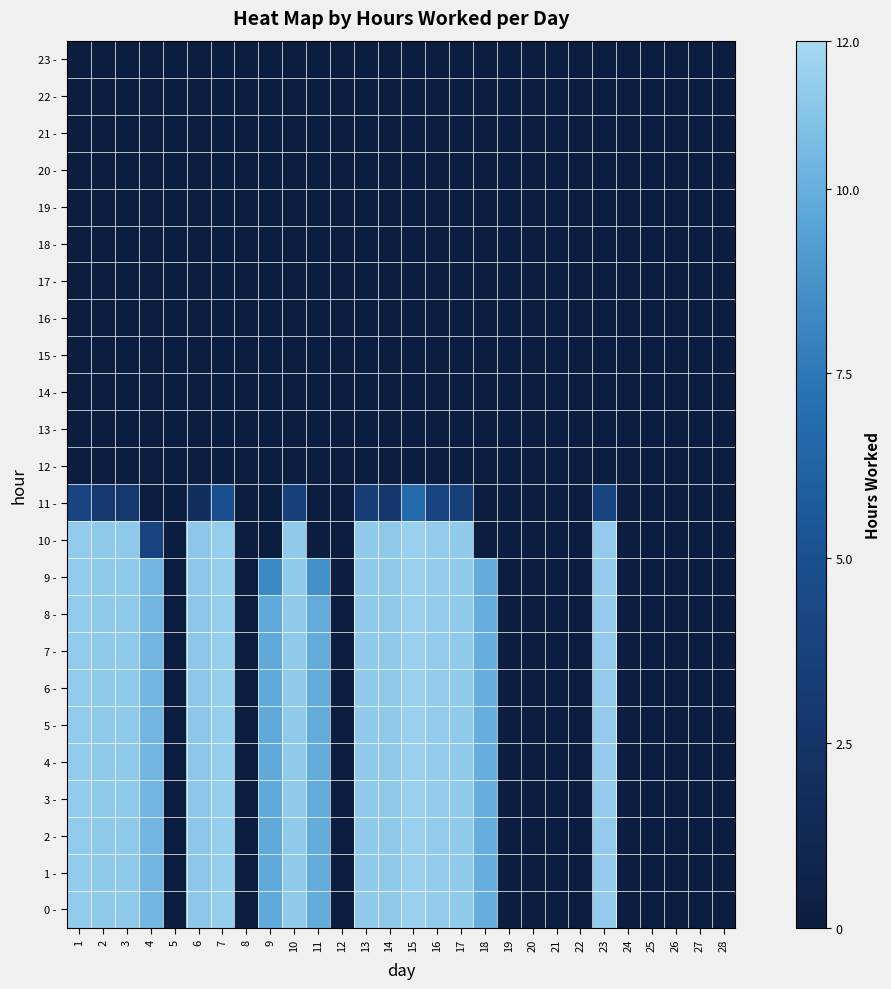

Reading left to right, what are all the values shown in this chart?

0 -: 1=11.4	2=11.3	3=11.3	4=10.4	5=0.0	6=11.2	7=11.4	8=0.0	9=9.8	10=11.3	11=9.9	12=0.0	13=11.3	14=11.2	15=11.6	16=11.4	17=11.3	18=10.0	19=0.0	20=0.0	21=0.0	22=0.0	23=11.3	24=0.0	25=0.0	26=0.0	27=0.0	28=0.0
1 -: 1=11.4	2=11.3	3=11.3	4=10.4	5=0.0	6=11.2	7=11.4	8=0.0	9=9.8	10=11.3	11=9.9	12=0.0	13=11.3	14=11.2	15=11.6	16=11.4	17=11.3	18=10.0	19=0.0	20=0.0	21=0.0	22=0.0	23=11.3	24=0.0	25=0.0	26=0.0	27=0.0	28=0.0
2 -: 1=11.4	2=11.3	3=11.3	4=10.4	5=0.0	6=11.2	7=11.4	8=0.0	9=9.8	10=11.3	11=9.9	12=0.0	13=11.3	14=11.2	15=11.6	16=11.4	17=11.3	18=10.0	19=0.0	20=0.0	21=0.0	22=0.0	23=11.3	24=0.0	25=0.0	26=0.0	27=0.0	28=0.0
3 -: 1=11.4	2=11.3	3=11.3	4=10.4	5=0.0	6=11.2	7=11.4	8=0.0	9=9.8	10=11.3	11=9.9	12=0.0	13=11.3	14=11.2	15=11.6	16=11.4	17=11.3	18=10.0	19=0.0	20=0.0	21=0.0	22=0.0	23=11.3	24=0.0	25=0.0	26=0.0	27=0.0	28=0.0
4 -: 1=11.4	2=11.3	3=11.3	4=10.4	5=0.0	6=11.2	7=11.4	8=0.0	9=9.8	10=11.3	11=9.9	12=0.0	13=11.3	14=11.2	15=11.6	16=11.4	17=11.3	18=10.0	19=0.0	20=0.0	21=0.0	22=0.0	23=11.3	24=0.0	25=0.0	26=0.0	27=0.0	28=0.0
5 -: 1=11.4	2=11.3	3=11.3	4=10.4	5=0.0	6=11.2	7=11.4	8=0.0	9=9.8	10=11.3	11=9.9	12=0.0	13=11.3	14=11.2	15=11.6	16=11.4	17=11.3	18=10.0	19=0.0	20=0.0	21=0.0	22=0.0	23=11.3	24=0.0	25=0.0	26=0.0	27=0.0	28=0.0
6 -: 1=11.4	2=11.3	3=11.3	4=10.4	5=0.0	6=11.2	7=11.4	8=0.0	9=9.8	10=11.3	11=9.9	12=0.0	13=11.3	14=11.2	15=11.6	16=11.4	17=11.3	18=10.0	19=0.0	20=0.0	21=0.0	22=0.0	23=11.3	24=0.0	25=0.0	26=0.0	27=0.0	28=0.0
7 -: 1=11.4	2=11.3	3=11.3	4=10.4	5=0.0	6=11.2	7=11.4	8=0.0	9=9.8	10=11.3	11=9.9	12=0.0	13=11.3	14=11.2	15=11.6	16=11.4	17=11.3	18=10.0	19=0.0	20=0.0	21=0.0	22=0.0	23=11.3	24=0.0	25=0.0	26=0.0	27=0.0	28=0.0
8 -: 1=11.4	2=11.3	3=11.3	4=10.4	5=0.0	6=11.2	7=11.4	8=0.0	9=9.8	10=11.3	11=9.9	12=0.0	13=11.3	14=11.2	15=11.6	16=11.4	17=11.3	18=10.0	19=0.0	20=0.0	21=0.0	22=0.0	23=11.3	24=0.0	25=0.0	26=0.0	27=0.0	28=0.0
9 -: 1=11.4	2=11.3	3=11.3	4=10.4	5=0.0	6=11.2	7=11.4	8=0.0	9=8.3	10=11.3	11=8.6	12=0.0	13=11.3	14=11.2	15=11.6	16=11.4	17=11.3	18=9.9	19=0.0	20=0.0	21=0.0	22=0.0	23=11.3	24=0.0	25=0.0	26=0.0	27=0.0	28=0.0
10 -: 1=11.4	2=11.3	3=11.3	4=4.1	5=0.0	6=11.2	7=11.4	8=0.0	9=0.0	10=11.3	11=0.0	12=0.0	13=11.3	14=11.2	15=11.6	16=11.4	17=11.3	18=0.0	19=0.0	20=0.0	21=0.0	22=0.0	23=11.3	24=0.0	25=0.0	26=0.0	27=0.0	28=0.0
11 -: 1=4.1	2=3.0	3=2.9	4=0.0	5=0.0	6=1.9	7=5.0	8=0.0	9=0.0	10=3.6	11=0.0	12=0.0	13=3.4	14=2.8	15=6.7	16=4.1	17=3.6	18=0.0	19=0.0	20=0.0	21=0.0	22=0.0	23=4.0	24=0.0	25=0.0	26=0.0	27=0.0	28=0.0
12 -: 1=0.0	2=0.0	3=0.0	4=0.0	5=0.0	6=0.0	7=0.0	8=0.0	9=0.0	10=0.0	11=0.0	12=0.0	13=0.0	14=0.0	15=0.0	16=0.0	17=0.0	18=0.0	19=0.0	20=0.0	21=0.0	22=0.0	23=0.0	24=0.0	25=0.0	26=0.0	27=0.0	28=0.0
13 -: 1=0.0	2=0.0	3=0.0	4=0.0	5=0.0	6=0.0	7=0.0	8=0.0	9=0.0	10=0.0	11=0.0	12=0.0	13=0.0	14=0.0	15=0.0	16=0.0	17=0.0	18=0.0	19=0.0	20=0.0	21=0.0	22=0.0	23=0.0	24=0.0	25=0.0	26=0.0	27=0.0	28=0.0
14 -: 1=0.0	2=0.0	3=0.0	4=0.0	5=0.0	6=0.0	7=0.0	8=0.0	9=0.0	10=0.0	11=0.0	12=0.0	13=0.0	14=0.0	15=0.0	16=0.0	17=0.0	18=0.0	19=0.0	20=0.0	21=0.0	22=0.0	23=0.0	24=0.0	25=0.0	26=0.0	27=0.0	28=0.0
15 -: 1=0.0	2=0.0	3=0.0	4=0.0	5=0.0	6=0.0	7=0.0	8=0.0	9=0.0	10=0.0	11=0.0	12=0.0	13=0.0	14=0.0	15=0.0	16=0.0	17=0.0	18=0.0	19=0.0	20=0.0	21=0.0	22=0.0	23=0.0	24=0.0	25=0.0	26=0.0	27=0.0	28=0.0
16 -: 1=0.0	2=0.0	3=0.0	4=0.0	5=0.0	6=0.0	7=0.0	8=0.0	9=0.0	10=0.0	11=0.0	12=0.0	13=0.0	14=0.0	15=0.0	16=0.0	17=0.0	18=0.0	19=0.0	20=0.0	21=0.0	22=0.0	23=0.0	24=0.0	25=0.0	26=0.0	27=0.0	28=0.0
17 -: 1=0.0	2=0.0	3=0.0	4=0.0	5=0.0	6=0.0	7=0.0	8=0.0	9=0.0	10=0.0	11=0.0	12=0.0	13=0.0	14=0.0	15=0.0	16=0.0	17=0.0	18=0.0	19=0.0	20=0.0	21=0.0	22=0.0	23=0.0	24=0.0	25=0.0	26=0.0	27=0.0	28=0.0
18 -: 1=0.0	2=0.0	3=0.0	4=0.0	5=0.0	6=0.0	7=0.0	8=0.0	9=0.0	10=0.0	11=0.0	12=0.0	13=0.0	14=0.0	15=0.0	16=0.0	17=0.0	18=0.0	19=0.0	20=0.0	21=0.0	22=0.0	23=0.0	24=0.0	25=0.0	26=0.0	27=0.0	28=0.0
19 -: 1=0.0	2=0.0	3=0.0	4=0.0	5=0.0	6=0.0	7=0.0	8=0.0	9=0.0	10=0.0	11=0.0	12=0.0	13=0.0	14=0.0	15=0.0	16=0.0	17=0.0	18=0.0	19=0.0	20=0.0	21=0.0	22=0.0	23=0.0	24=0.0	25=0.0	26=0.0	27=0.0	28=0.0
20 -: 1=0.0	2=0.0	3=0.0	4=0.0	5=0.0	6=0.0	7=0.0	8=0.0	9=0.0	10=0.0	11=0.0	12=0.0	13=0.0	14=0.0	15=0.0	16=0.0	17=0.0	18=0.0	19=0.0	20=0.0	21=0.0	22=0.0	23=0.0	24=0.0	25=0.0	26=0.0	27=0.0	28=0.0
21 -: 1=0.0	2=0.0	3=0.0	4=0.0	5=0.0	6=0.0	7=0.0	8=0.0	9=0.0	10=0.0	11=0.0	12=0.0	13=0.0	14=0.0	15=0.0	16=0.0	17=0.0	18=0.0	19=0.0	20=0.0	21=0.0	22=0.0	23=0.0	24=0.0	25=0.0	26=0.0	27=0.0	28=0.0
22 -: 1=0.0	2=0.0	3=0.0	4=0.0	5=0.0	6=0.0	7=0.0	8=0.0	9=0.0	10=0.0	11=0.0	12=0.0	13=0.0	14=0.0	15=0.0	16=0.0	17=0.0	18=0.0	19=0.0	20=0.0	21=0.0	22=0.0	23=0.0	24=0.0	25=0.0	26=0.0	27=0.0	28=0.0
23 -: 1=0.0	2=0.0	3=0.0	4=0.0	5=0.0	6=0.0	7=0.0	8=0.0	9=0.0	10=0.0	11=0.0	12=0.0	13=0.0	14=0.0	15=0.0	16=0.0	17=0.0	18=0.0	19=0.0	20=0.0	21=0.0	22=0.0	23=0.0	24=0.0	25=0.0	26=0.0	27=0.0	28=0.0